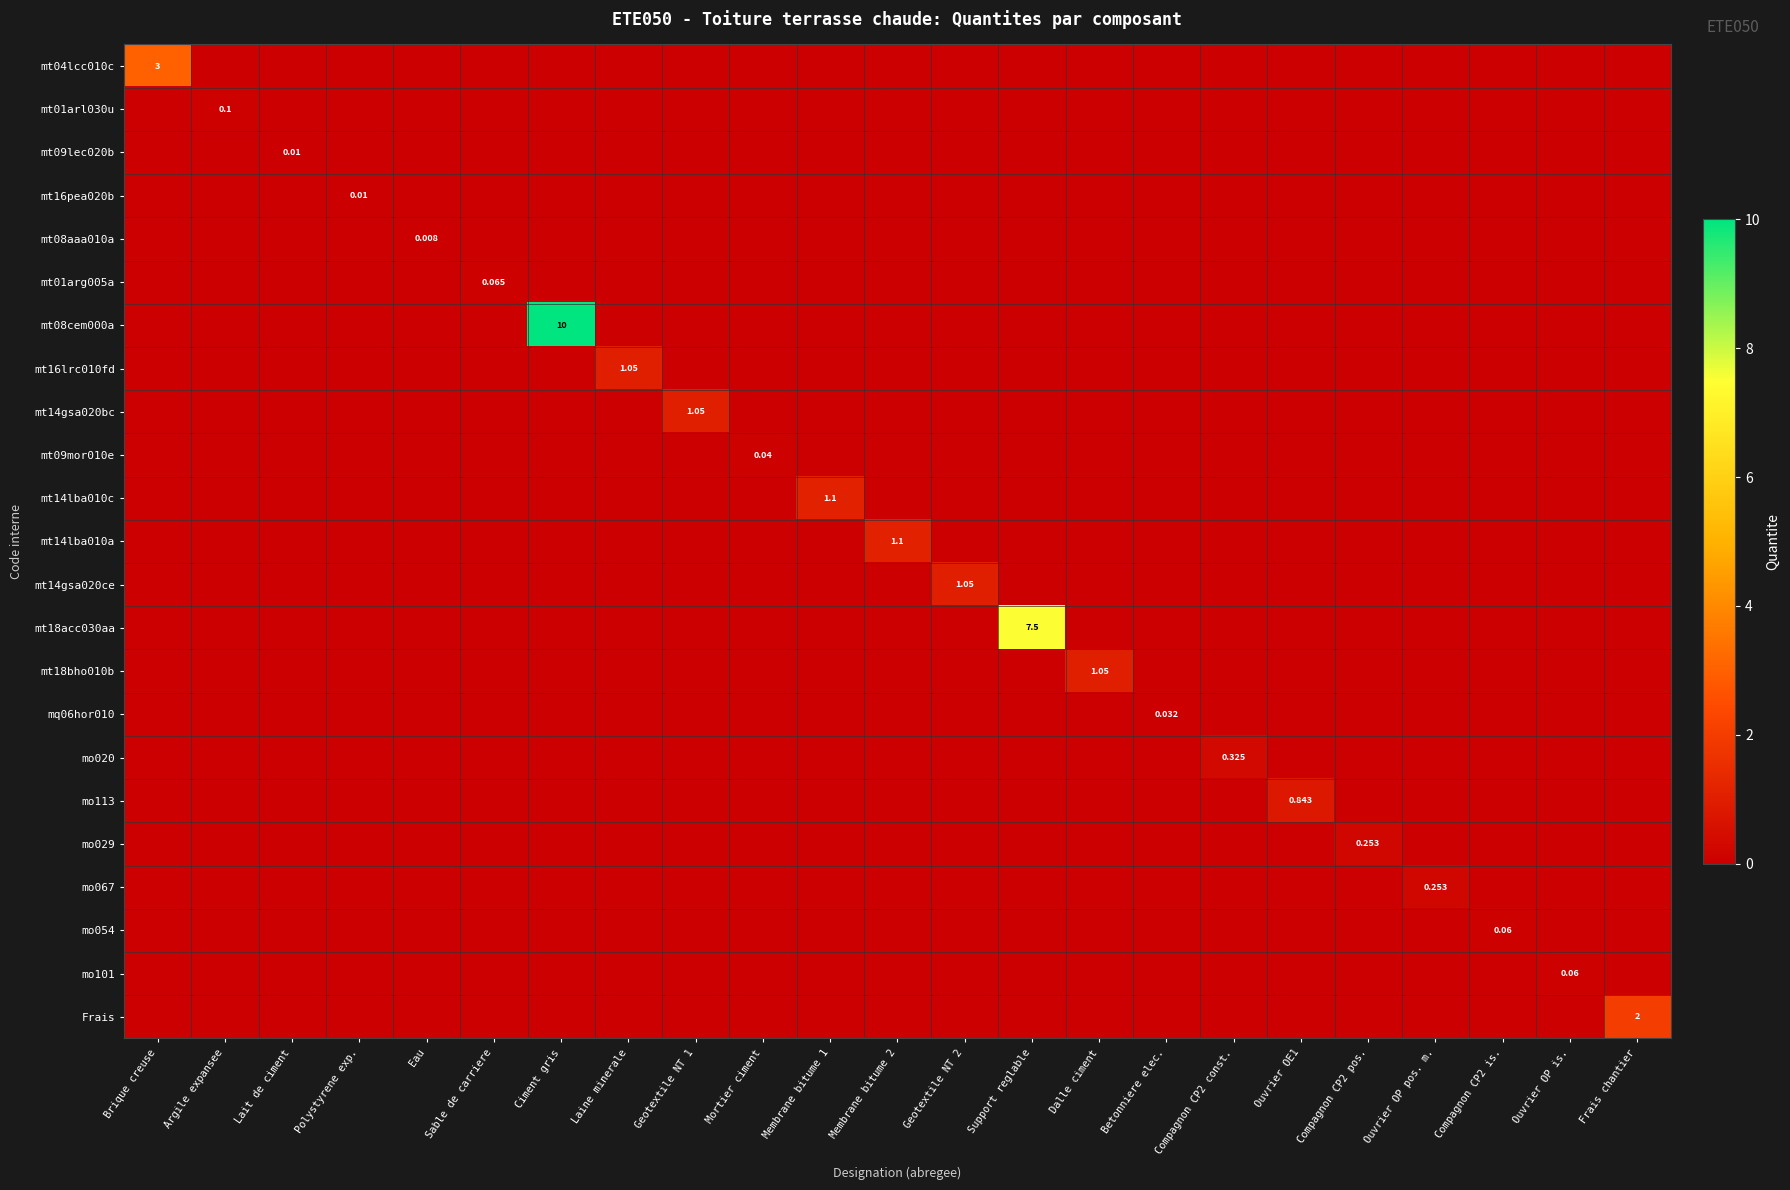

What is the highest value of the mo020 series?

0.3